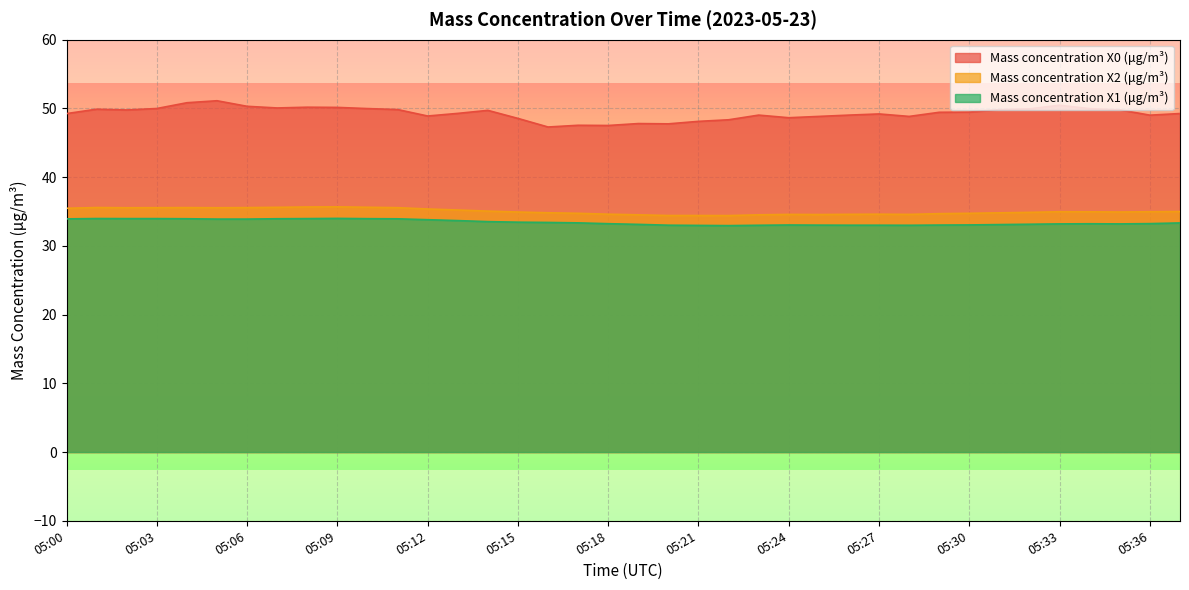

At which category does Mass concentration X0 (μg/m³) reach its first local valley?

05:02